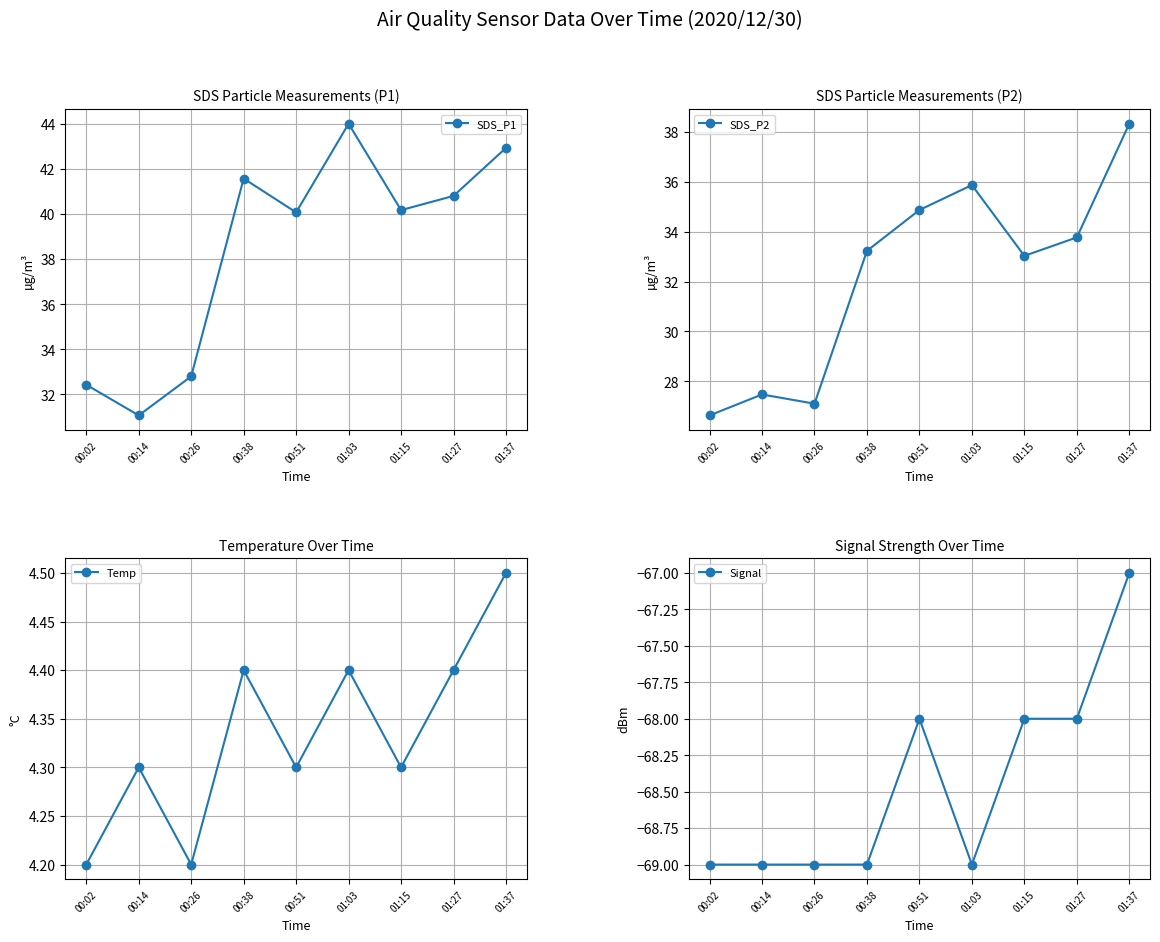

The Temp series shows 4.3 at 00:14. True or false?

True